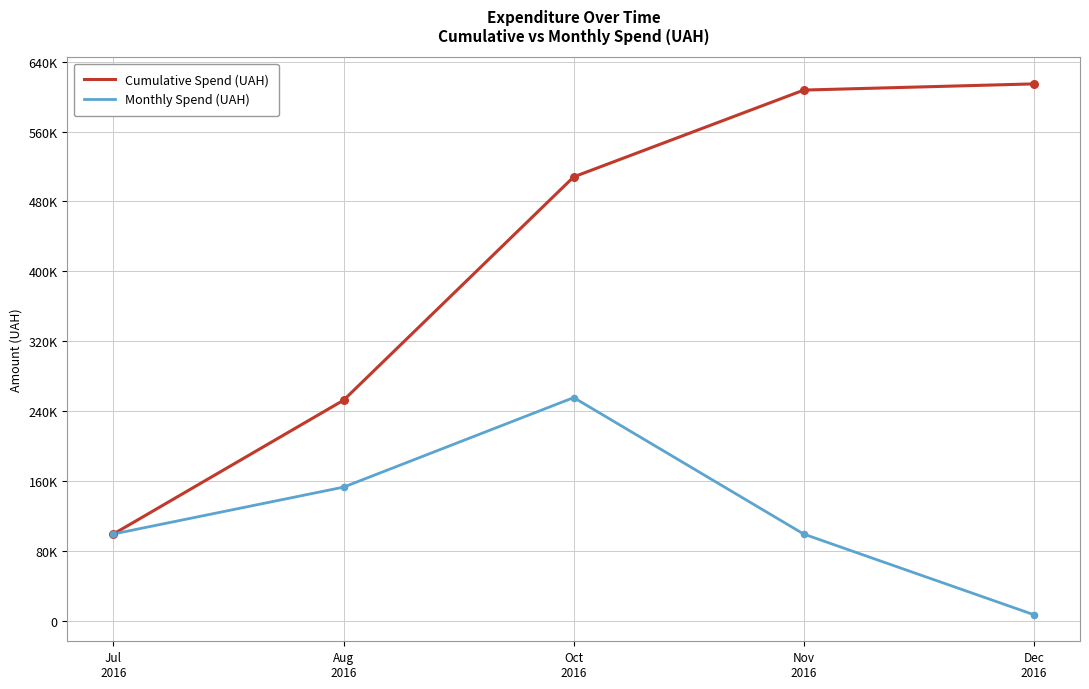

At how many categories does at least one series exceed 458060?

3